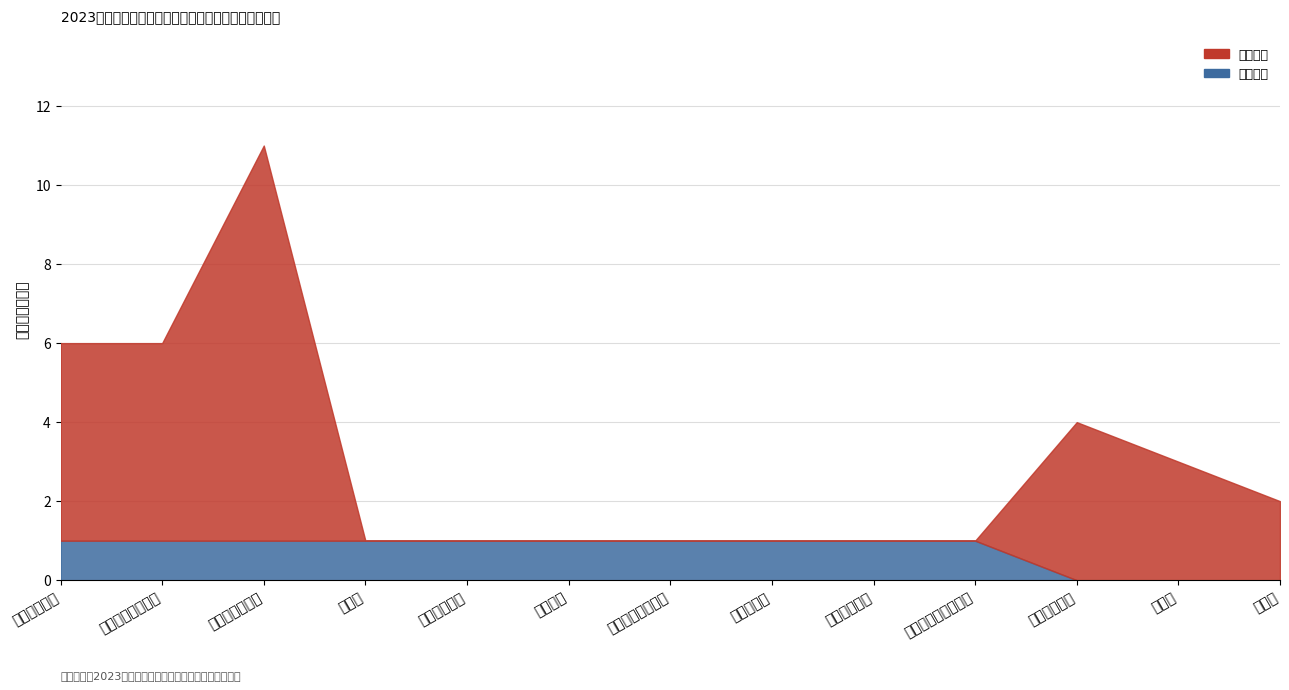

What is the approximate value of 校级十佳 at 机械电气工程学院?

1